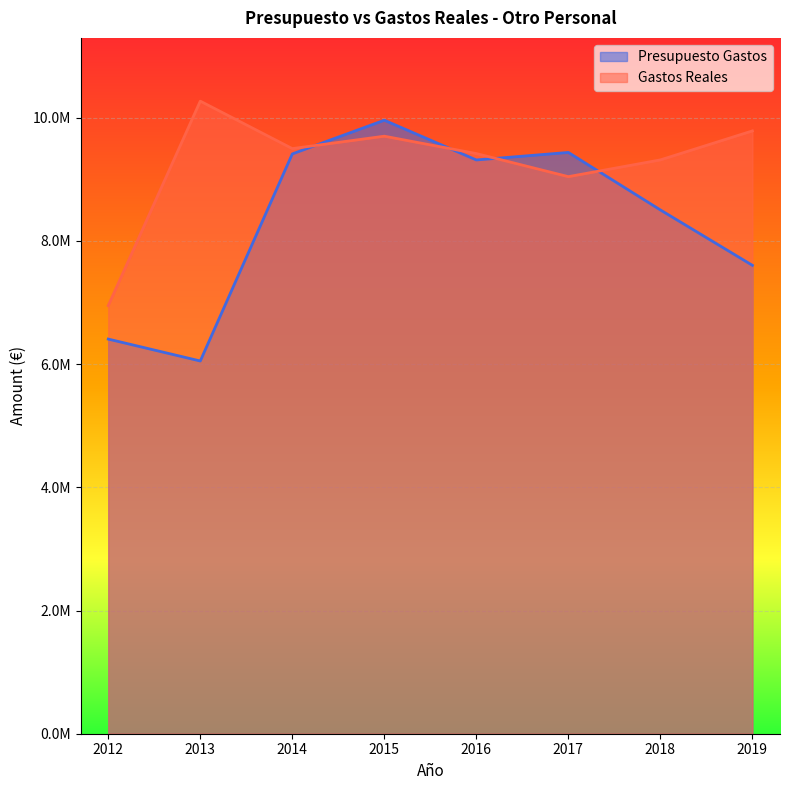

What is the value of the Gastos Reales point at the 6th from the left?

9042544.9